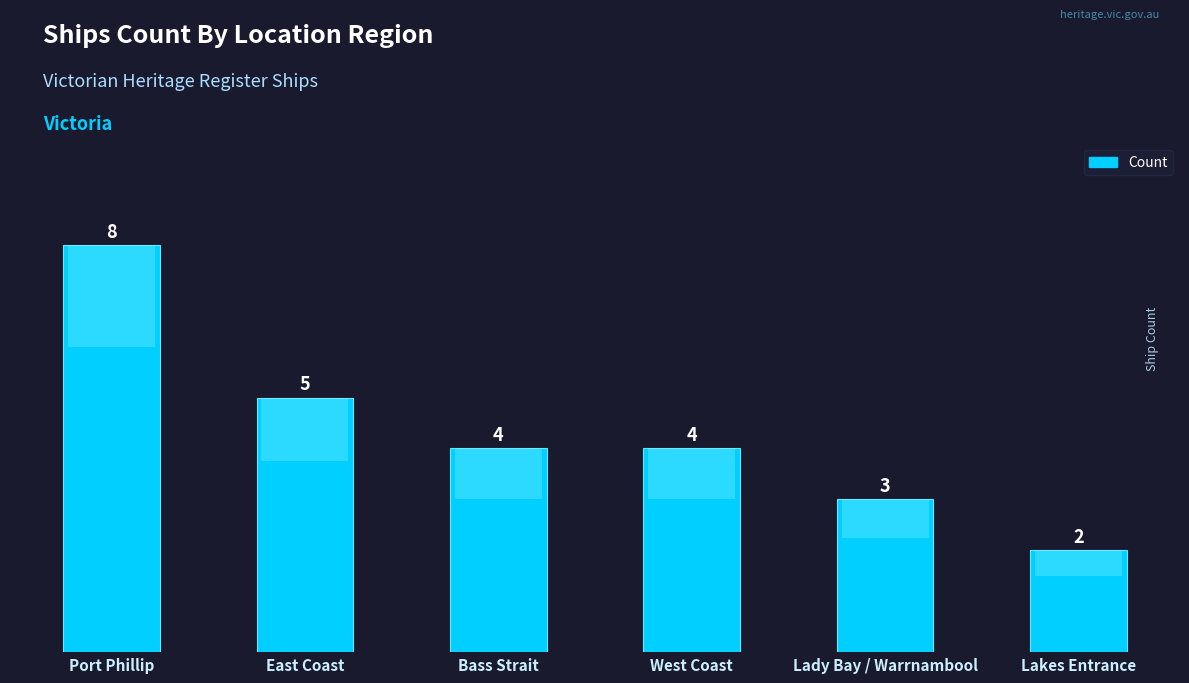

Approximately how many times larger is the value at Lakes Entrance compared to Lady Bay / Warrnambool?

0.7